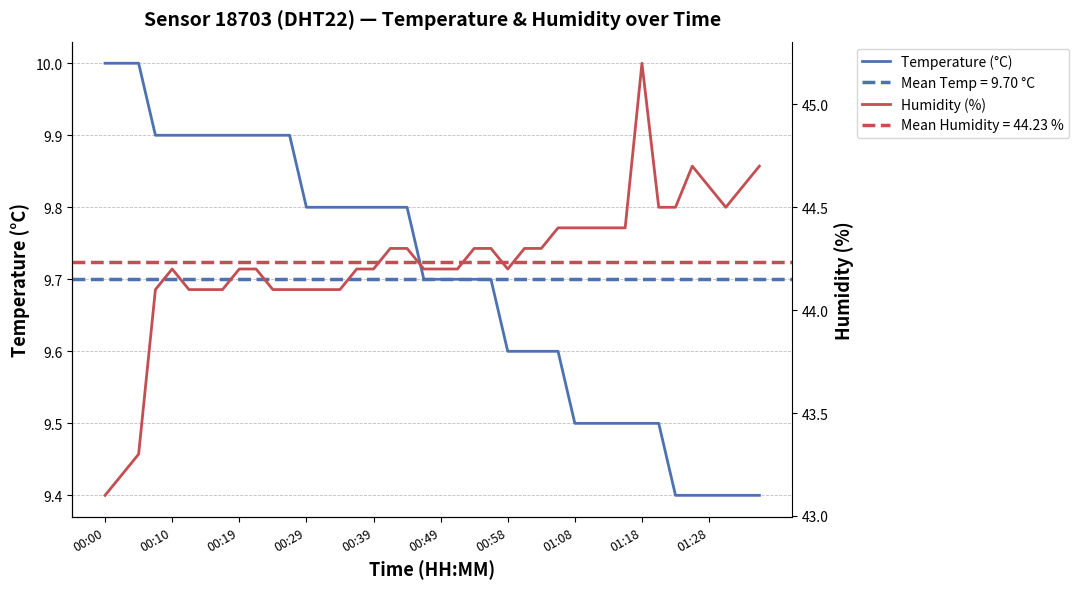

What is the difference between the maximum and minimum values in the Temperature (°C) series?

0.6